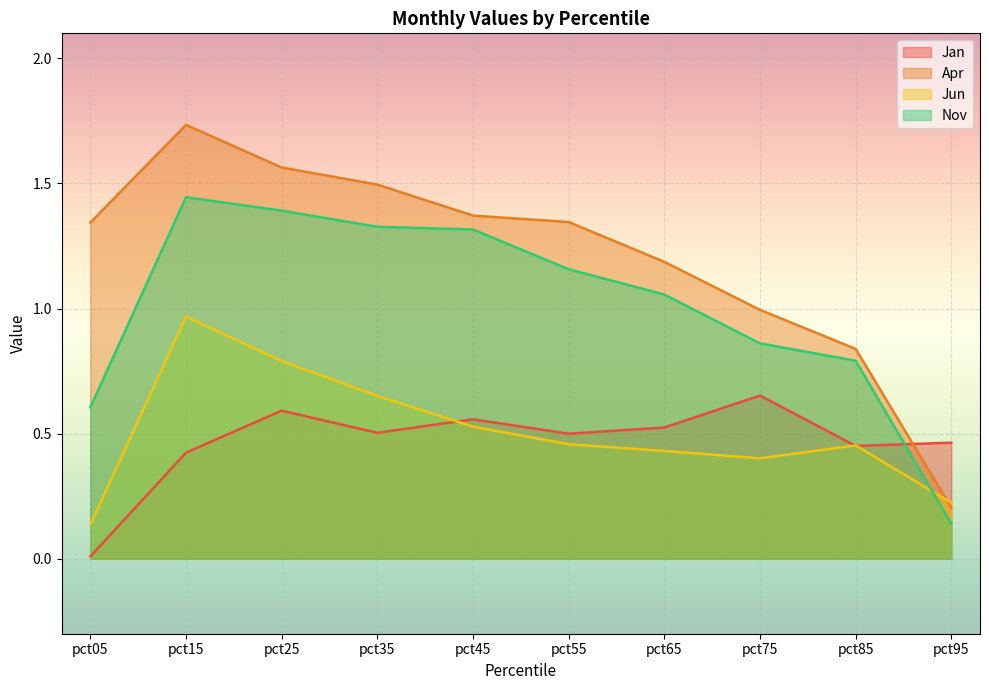

What is the minimum value for Jun?

0.1